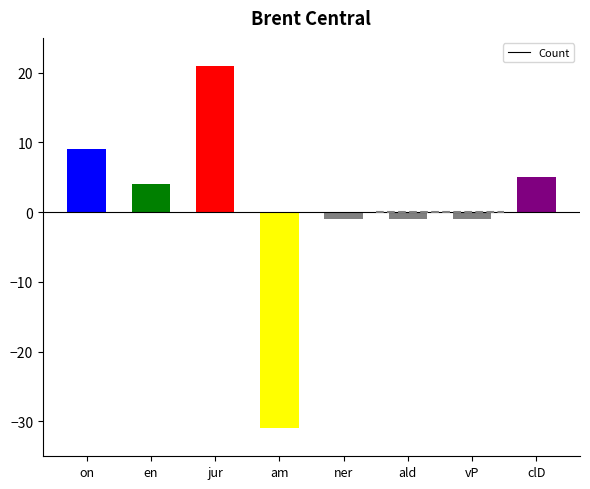

Is it true that the value at jur is 5?

False